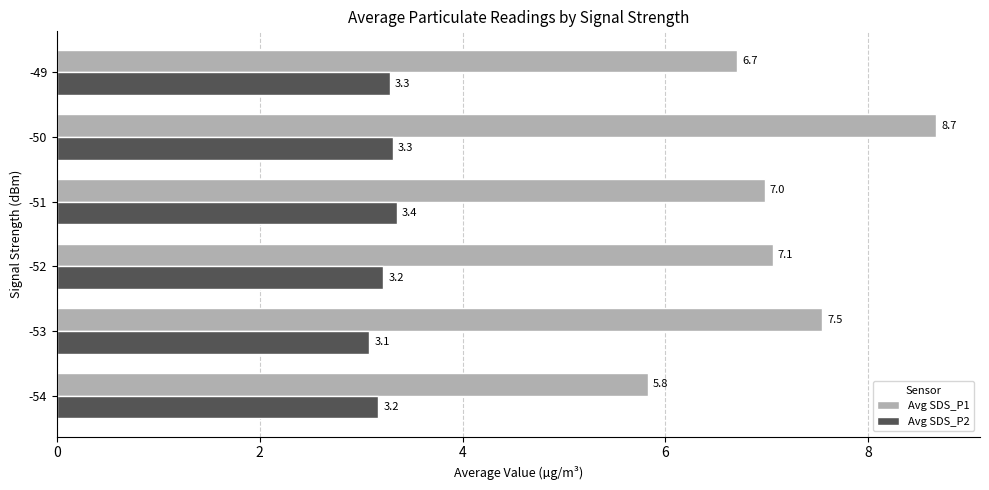

At -49, list the series in order from largest to smallest.

Avg SDS_P1, Avg SDS_P2